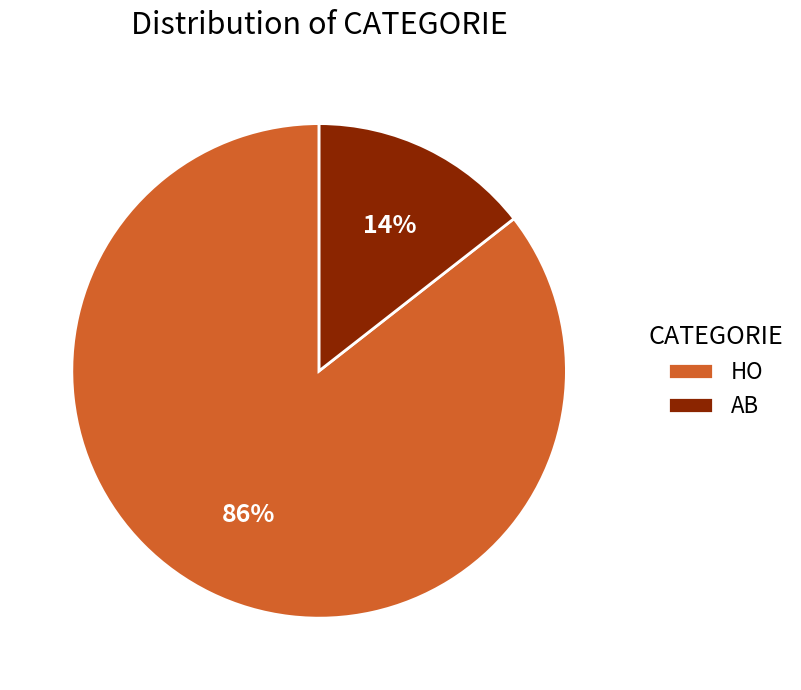

Rank the categories by value from highest to lowest.

HO, AB